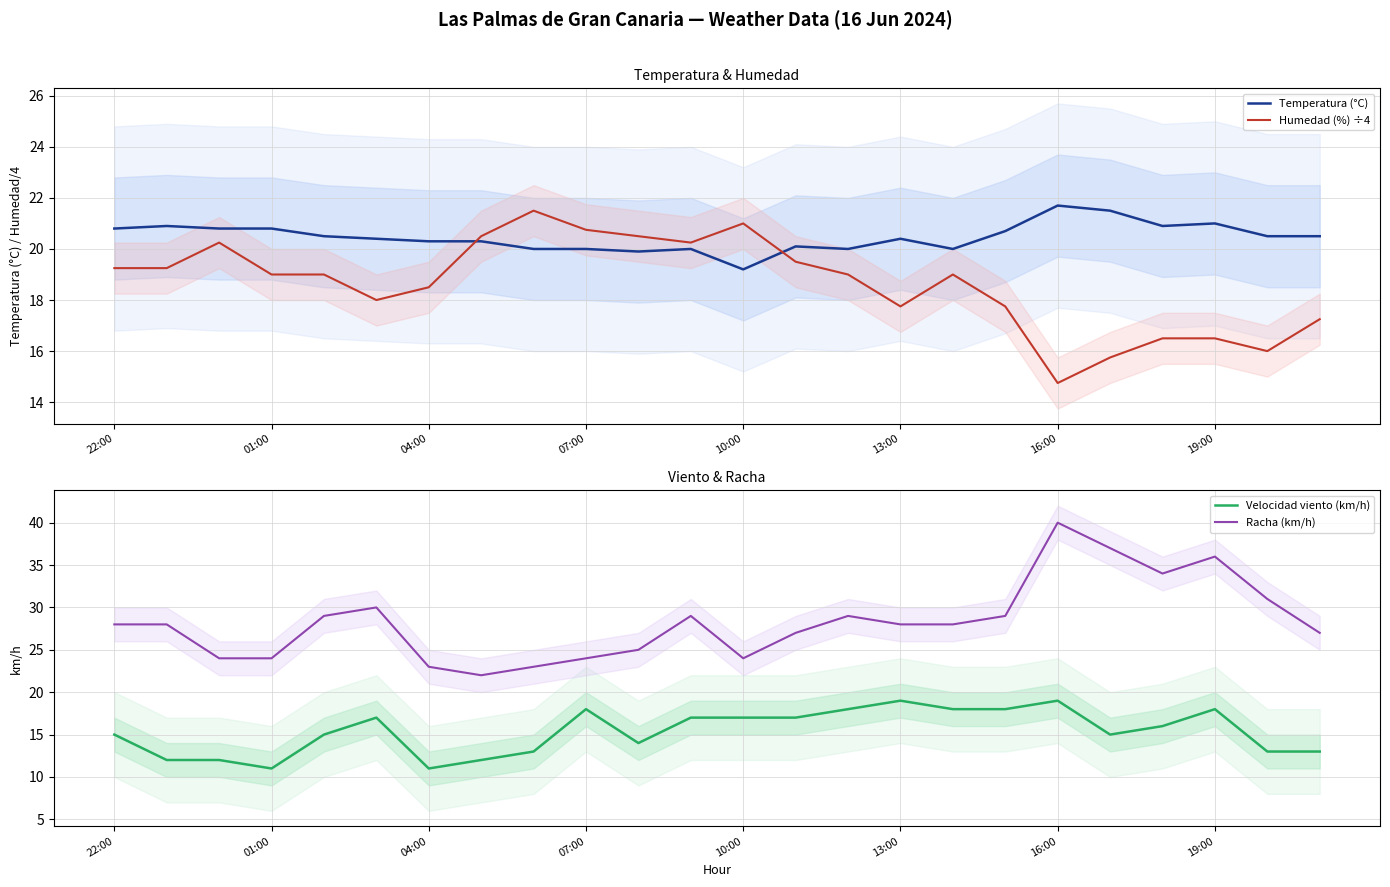

Does the chart display data point markers on the line(s)?

No